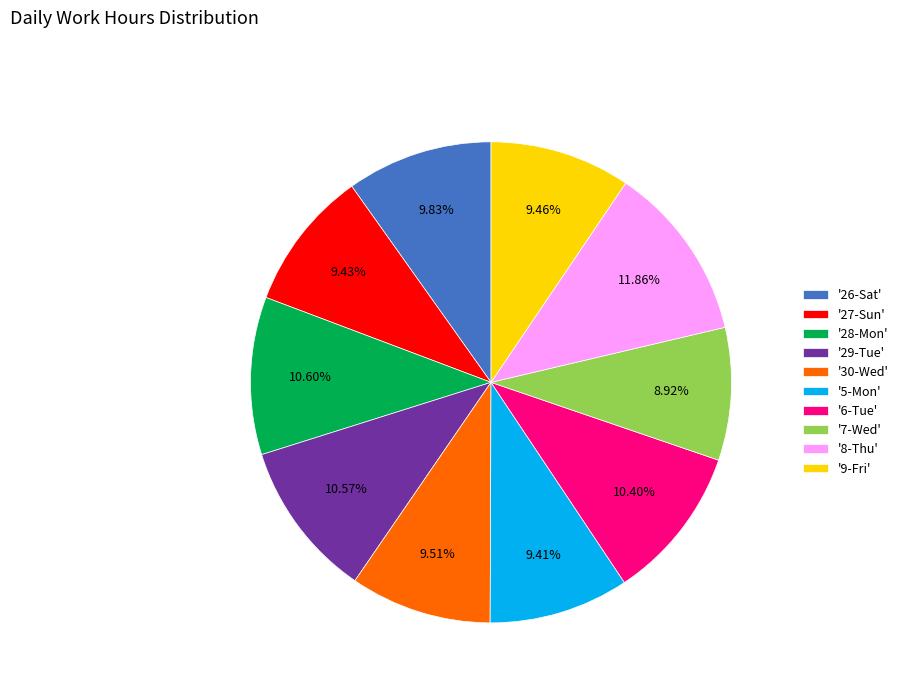

Combined, do '29-Tue' and '26-Sat' account for over 50%?

No